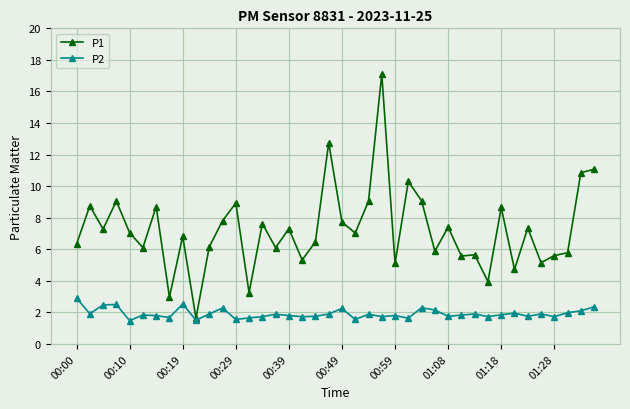

Which series has the largest range (max minus min)?

P1